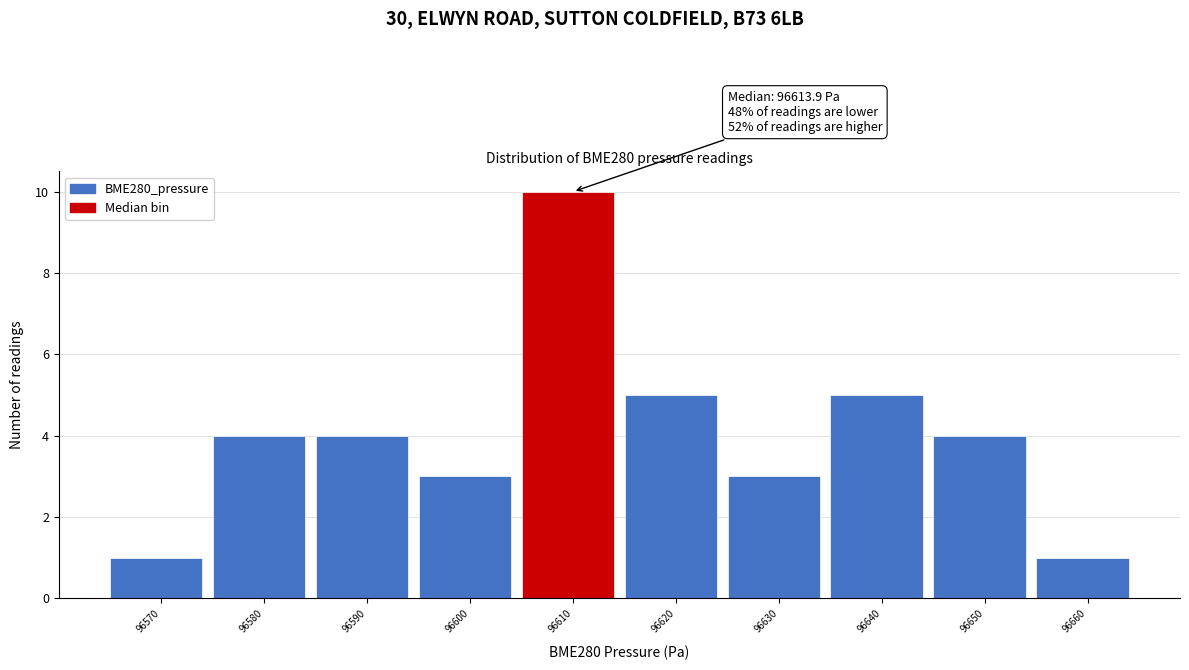

Which range on the x-axis has the tallest bar?

96605 to 96615